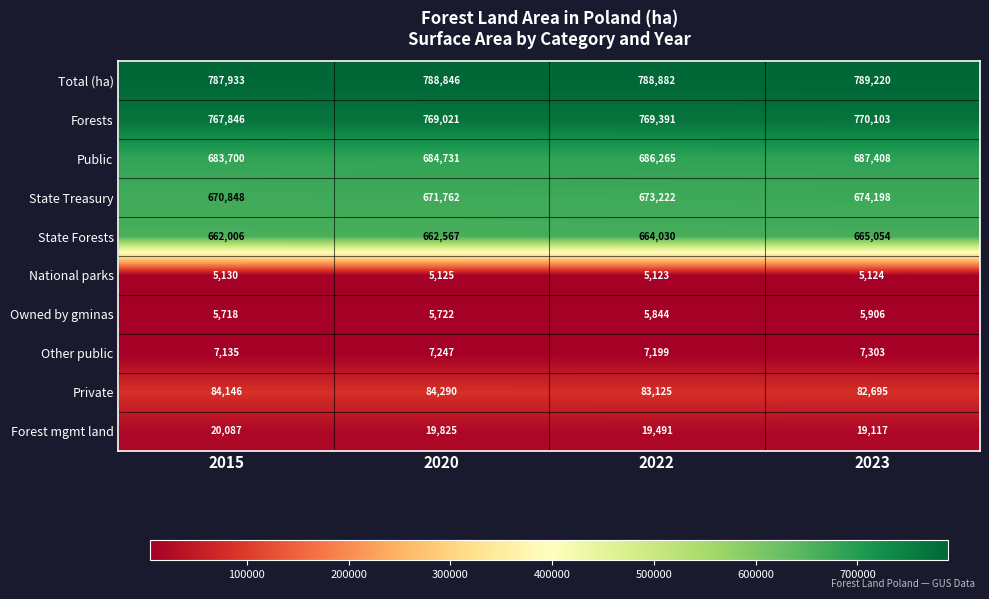

True or false: Total (ha) has a value of 1039123 at 2023.

False